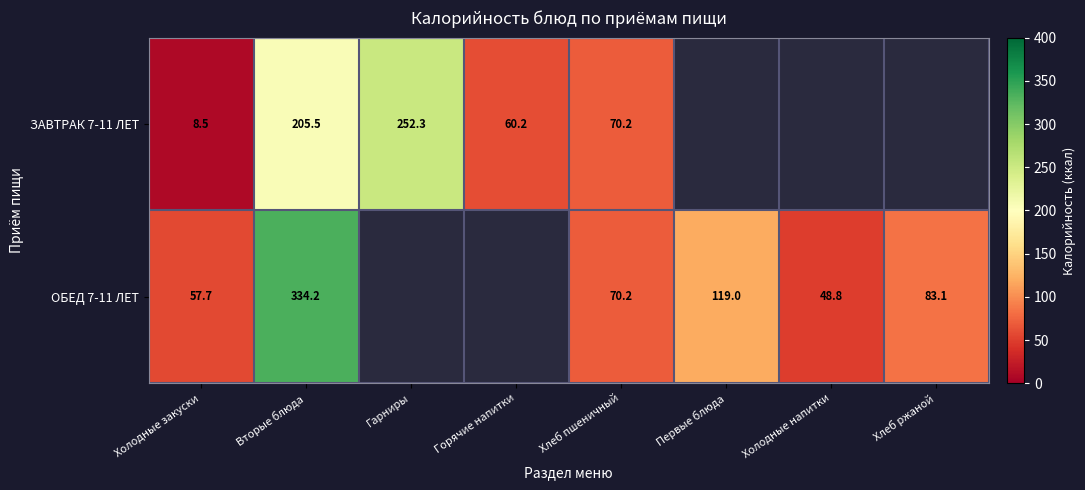

What is the difference between the maximum and minimum values in the ЗАВТРАК 7-11 ЛЕТ series?

243.8